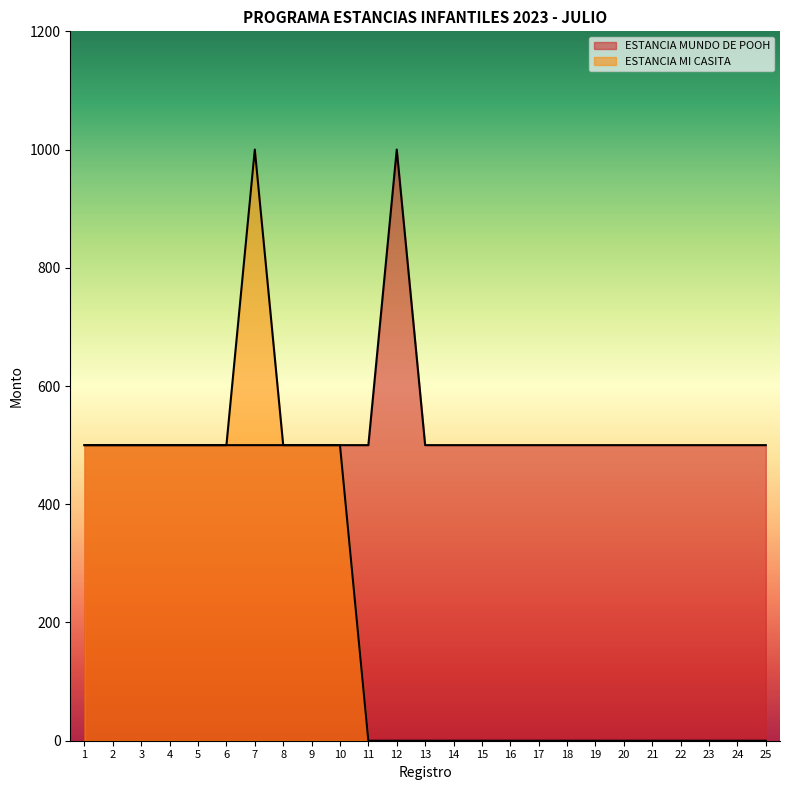

Reading left to right, what are all the values shown in this chart?

ESTANCIA MUNDO DE POOH: 1=500	2=500	3=500	4=500	5=500	6=500	7=500	8=500	9=500	10=500	11=500	12=1000	13=500	14=500	15=500	16=500	17=500	18=500	19=500	20=500	21=500	22=500	23=500	24=500	25=500
ESTANCIA MI CASITA: 1=500	2=500	3=500	4=500	5=500	6=500	7=1000	8=500	9=500	10=500	11=0	12=0	13=0	14=0	15=0	16=0	17=0	18=0	19=0	20=0	21=0	22=0	23=0	24=0	25=0